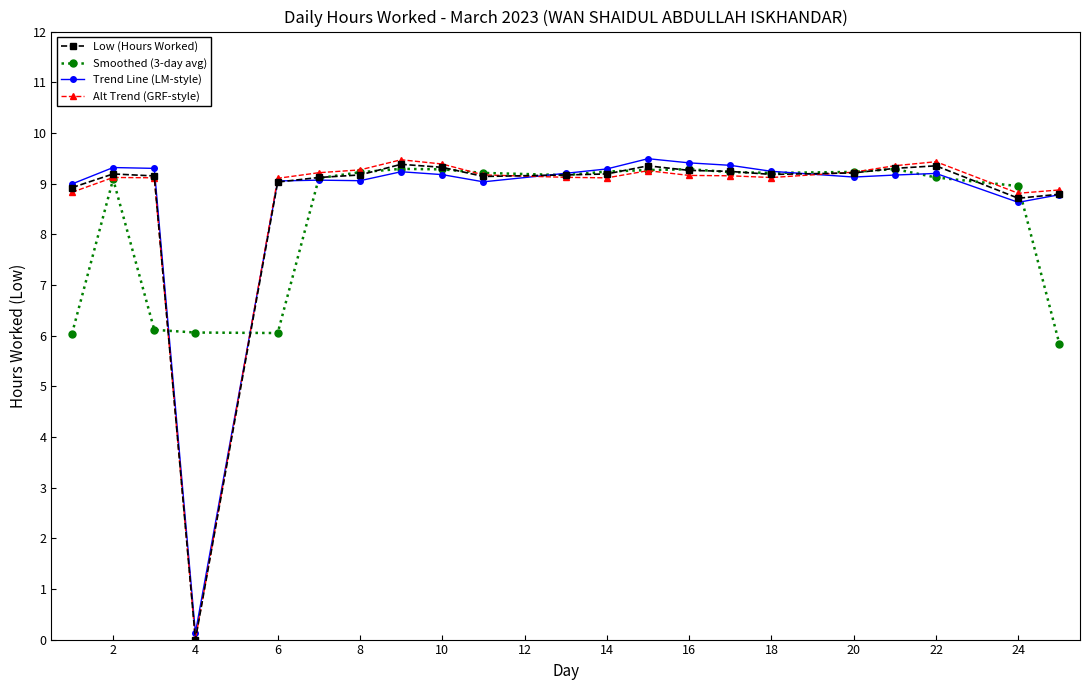

What is the difference between the maximum and second lowest values in the Alt Trend (GRF-style) series?

0.7